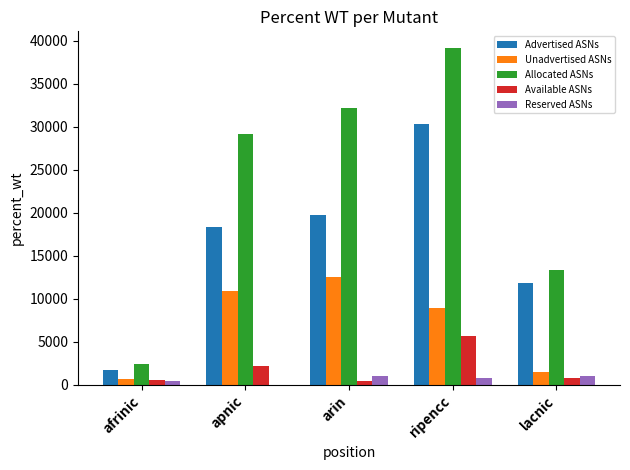

Which series has the widest spread of values?

Allocated ASNs